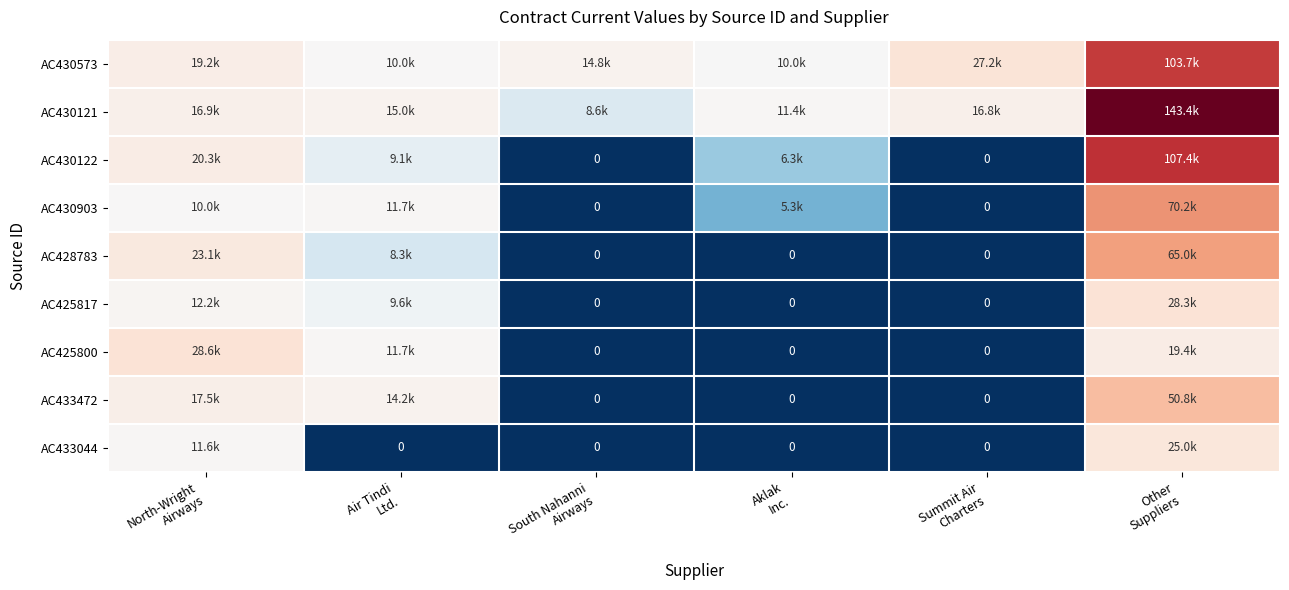

How many values in the AC430573 series are below 19226?

3